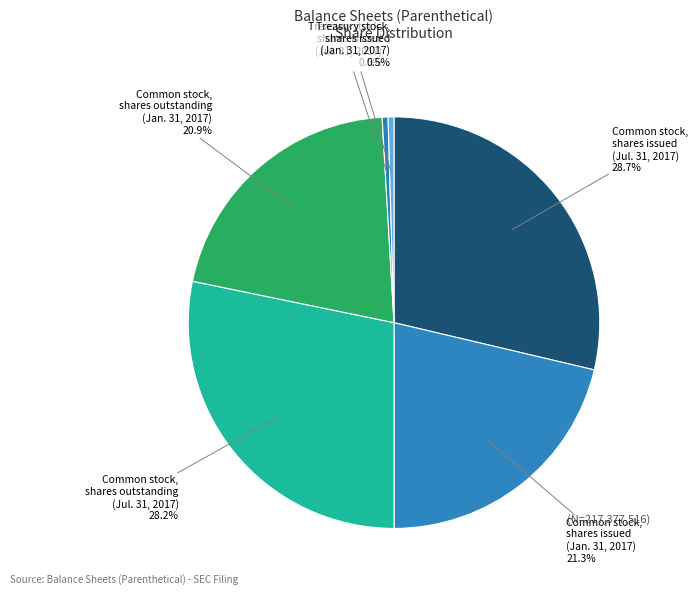

To the nearest percent, what is the average slice percentage?

17%